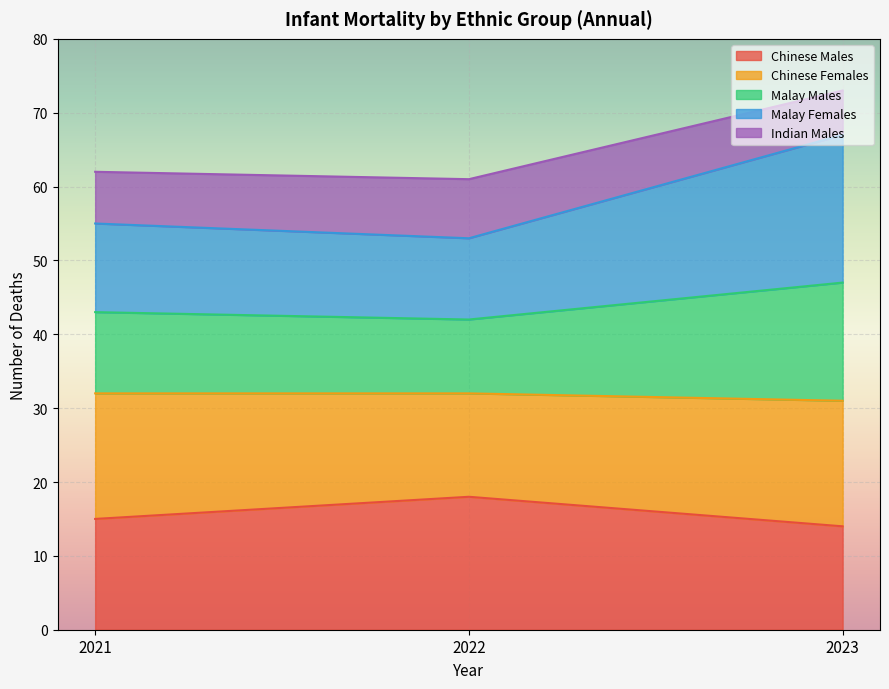

At which label does Chinese Males first exceed 15?

2022